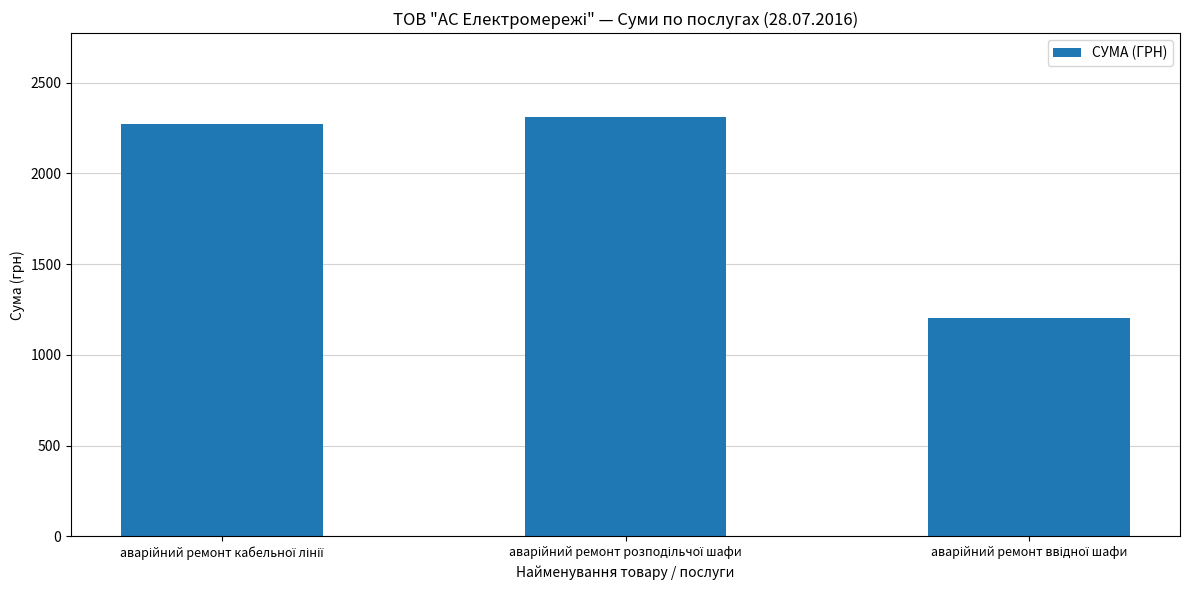

What is the greatest value displayed?

2310.5